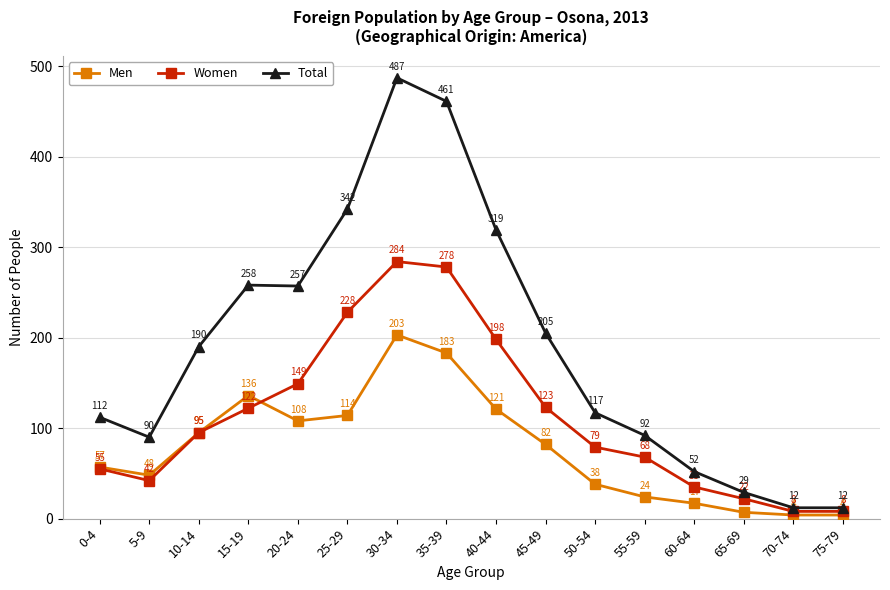

True or false: Total and Men intersect in this chart.

False